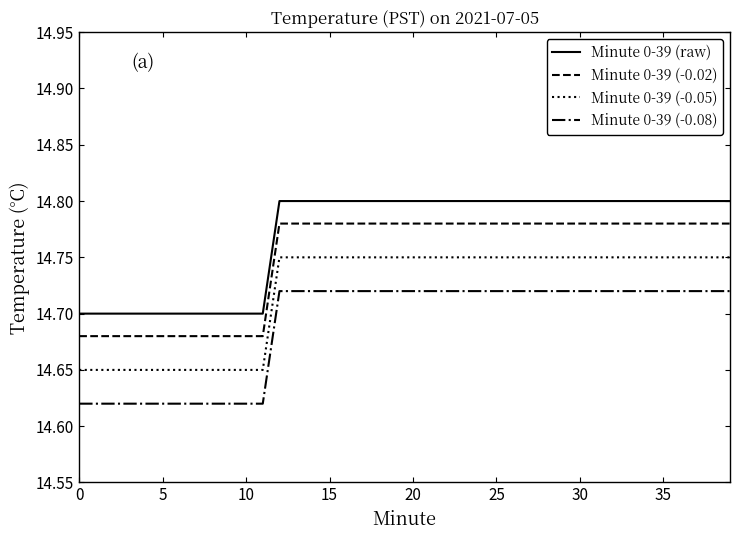

Which series has the largest total across all categories?

Minute 0-39 (raw)